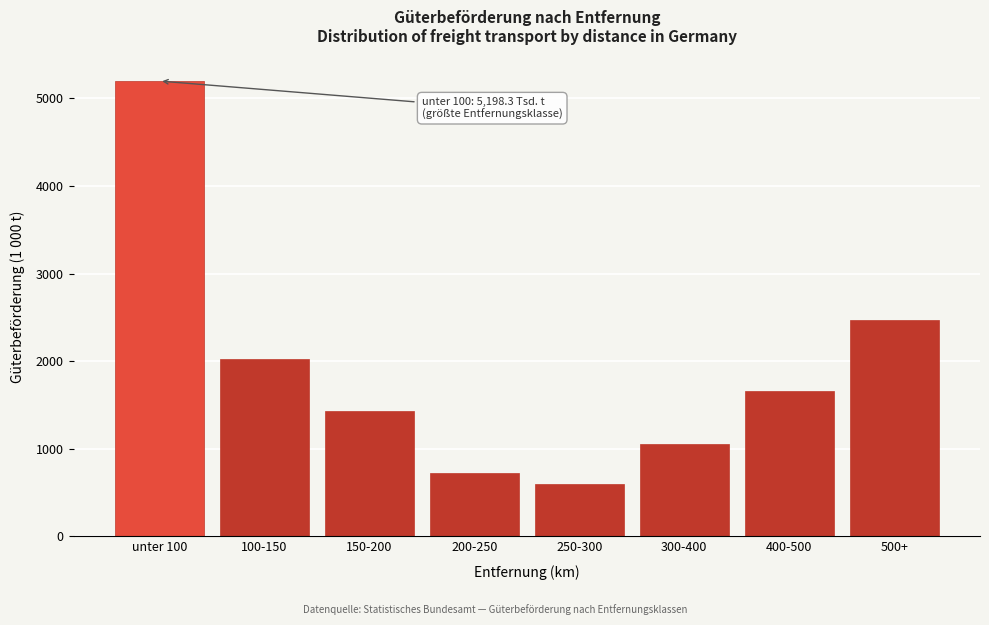

Reading right to left, what are all the values shown in this chart?

2470.5	1662.3	1055.8	593.4	721.3	1426.0	2026.0	5198.3